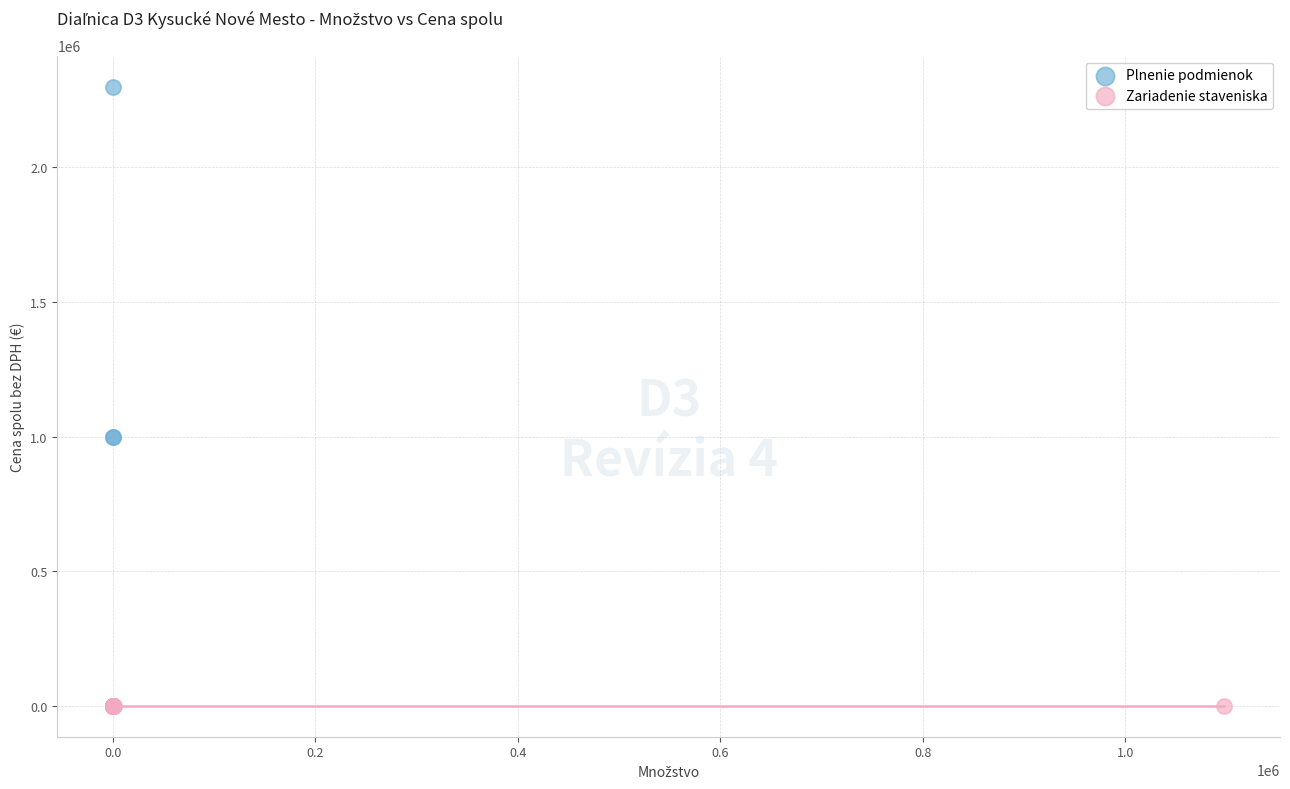

What are all the series names shown in the legend?

Plnenie podmienok, Zariadenie staveniska